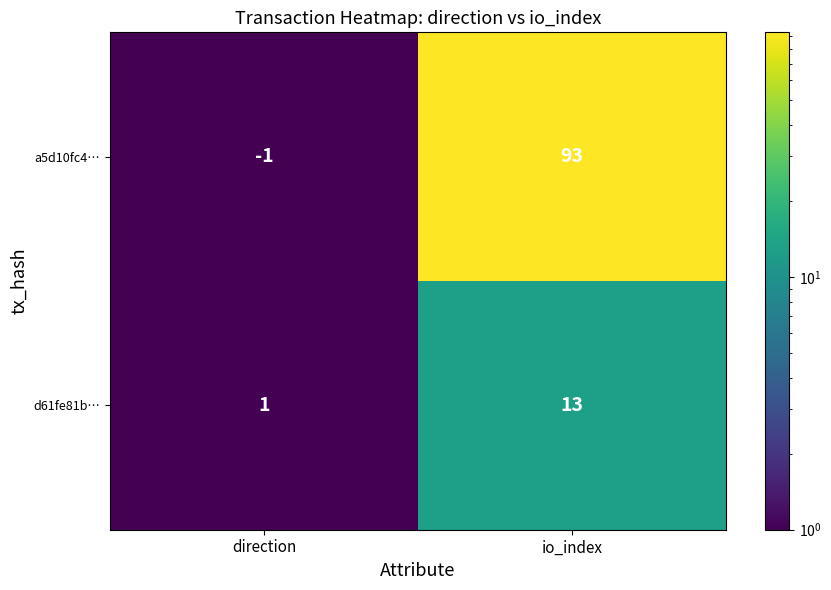

Which category has the lowest value in the a5d10fc4… series?

direction